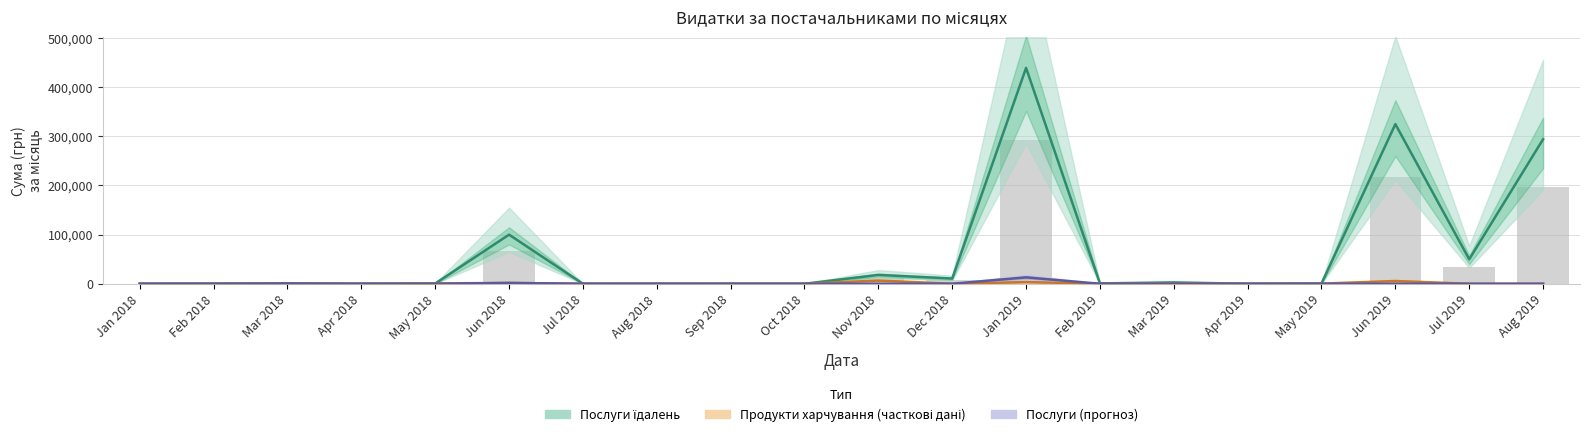

Which series changed the most between Dec 2018 and Apr 2019?

Послуги їдалень (Estimate)